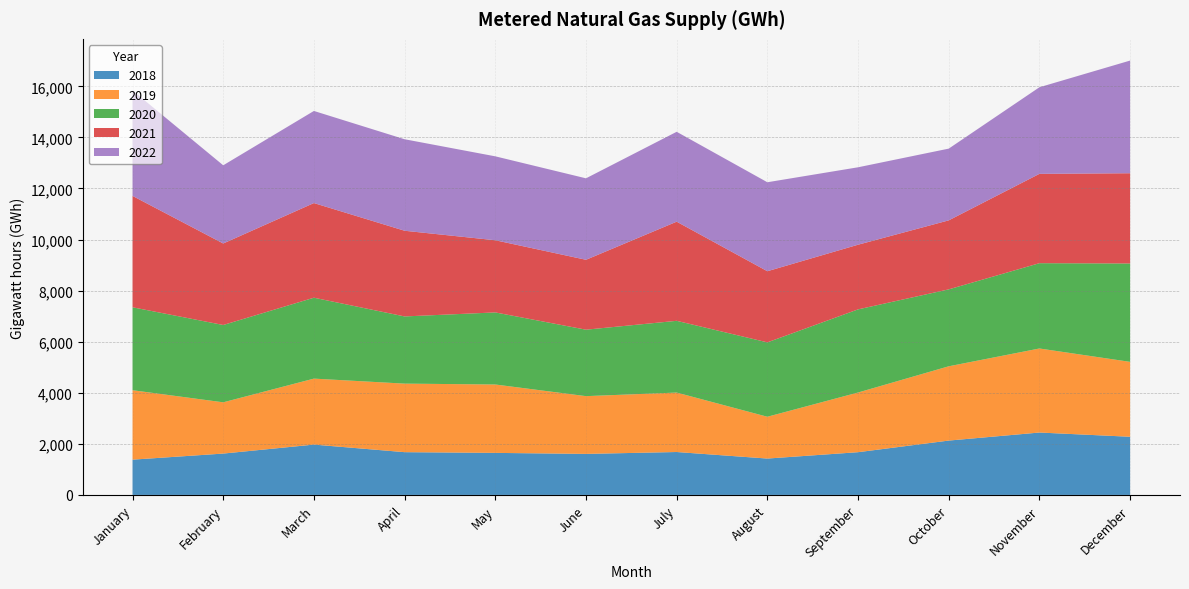

Reading left to right, what are all the values shown in this chart?

2018: January=1381	February=1619	March=1971	April=1674	May=1646	June=1606	July=1680	August=1424	September=1673	October=2128	November=2443	December=2277
2019: January=2719	February=2007	March=2583	April=2684	May=2678	June=2262	July=2328	August=1637	September=2337	October=2909	November=3291	December=2933
2020: January=3247	February=3028	March=3168	April=2631	May=2822	June=2602	July=2809	August=2913	September=3255	October=3012	November=3340	December=3852
2021: January=4361	February=3191	March=3706	April=3355	May=2826	June=2737	July=3882	August=2785	September=2532	October=2702	November=3498	December=3534
2022: January=4132	February=3062	March=3607	April=3583	May=3286	June=3190	July=3520	August=3484	September=3032	October=2809	November=3391	December=4412